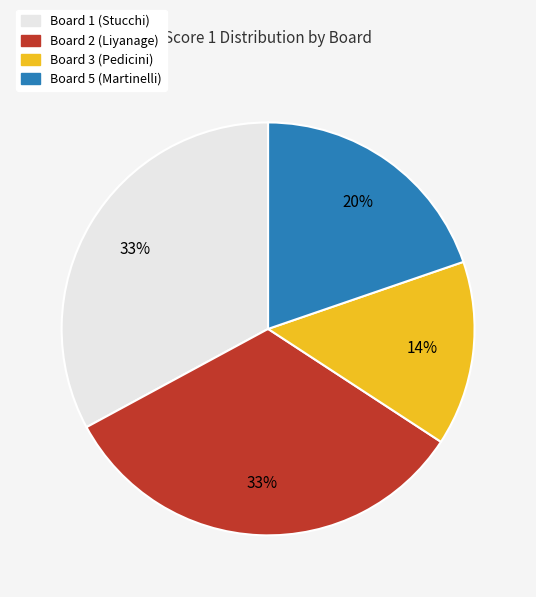

How many slices are in this pie chart?

4